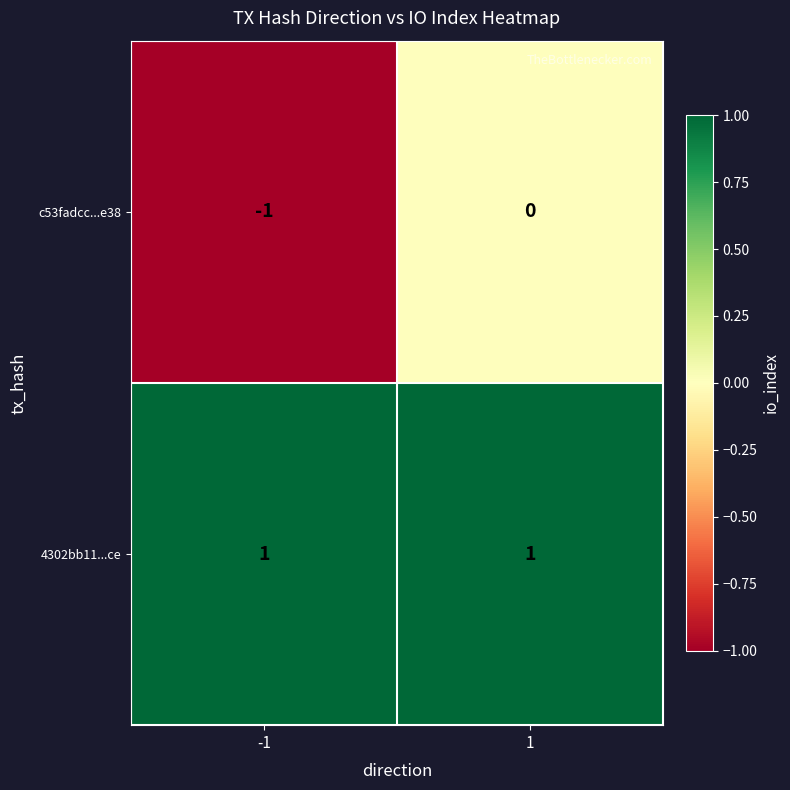

Reading left to right, list all the values displayed in this chart.

c53fadcc...e38: -1	0
4302bb11...ce: 1	1